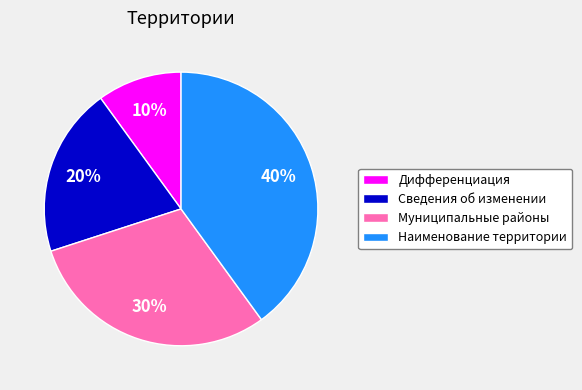

How many segments does this pie chart have?

4